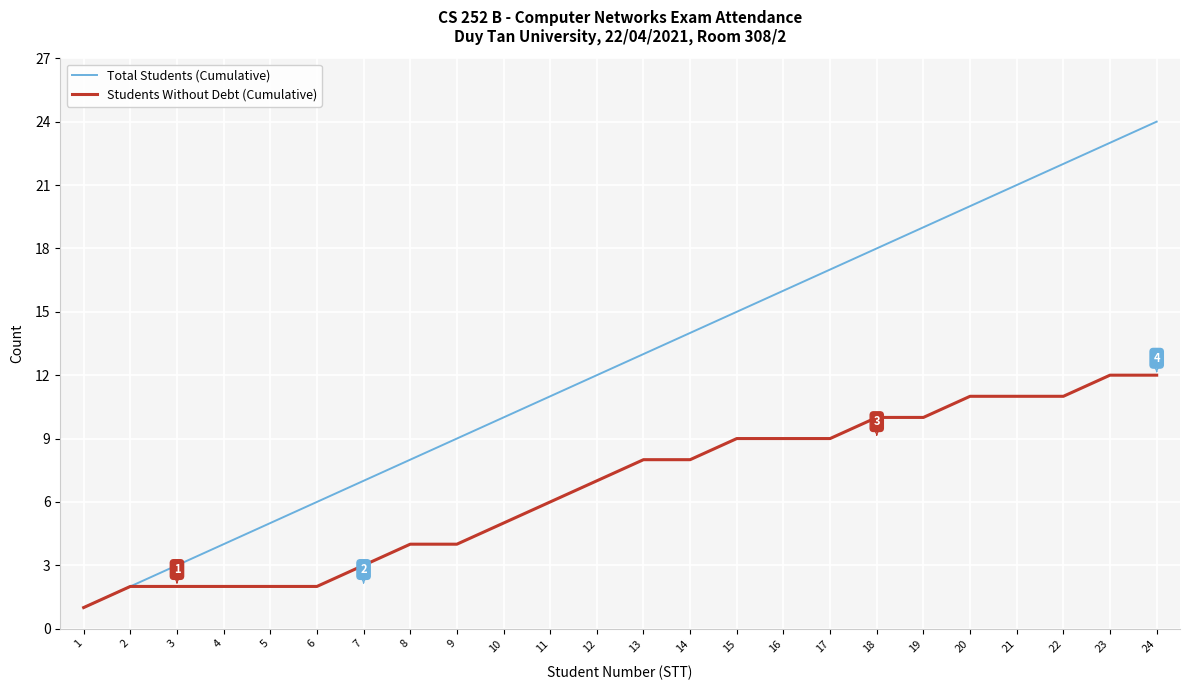

Which series has the widest spread of values?

Total Students (Cumulative)